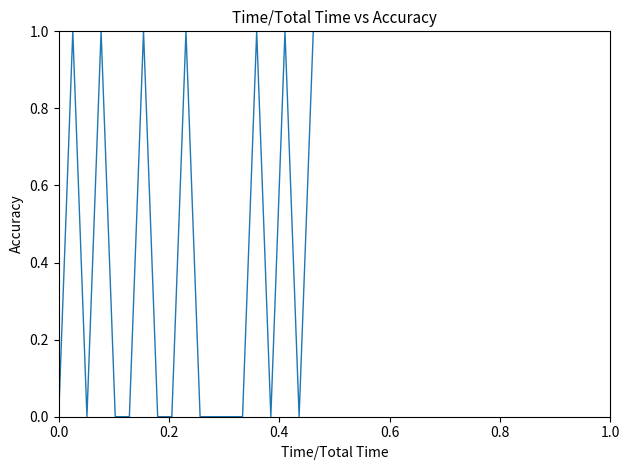

Does the chart have visible grid lines?

No